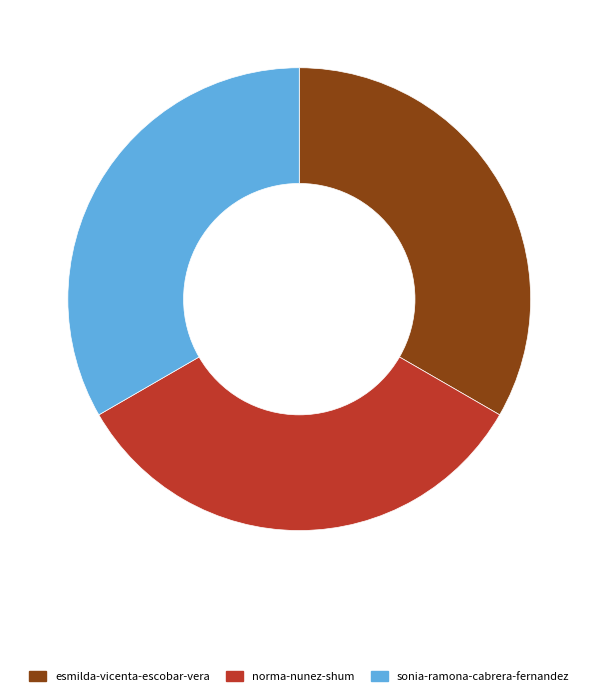

Approximately how many times larger is the value at esmilda-vicenta-escobar-vera compared to sonia-ramona-cabrera-fernandez?

1.0